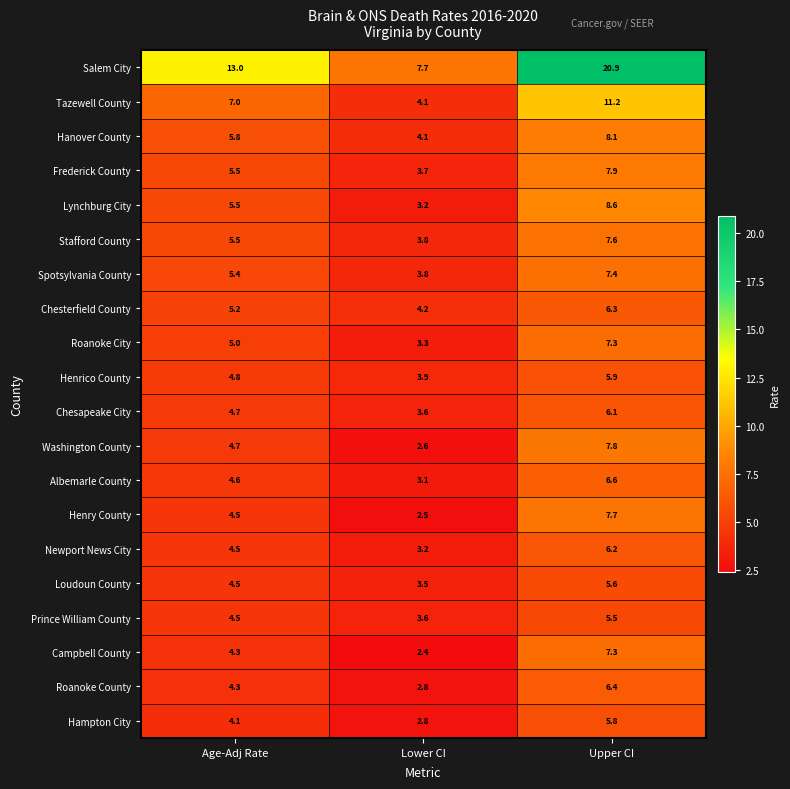

How many series are shown in this chart?

20